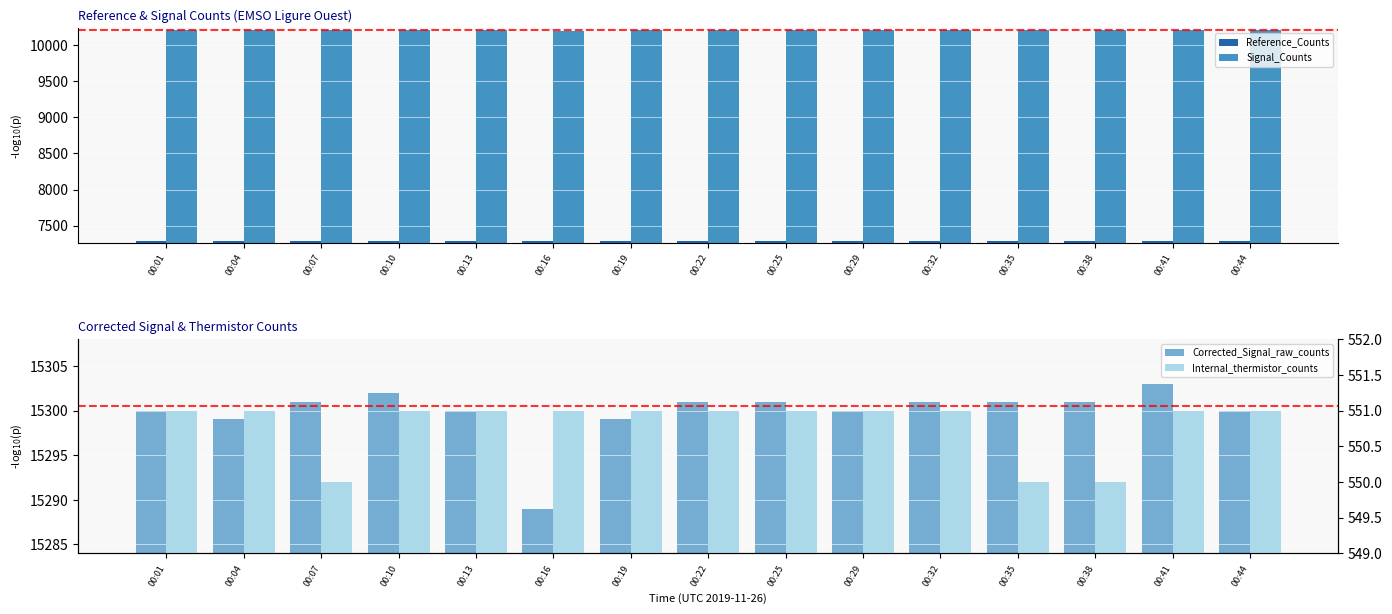

What is the minimum value for Reference_Counts?

7286